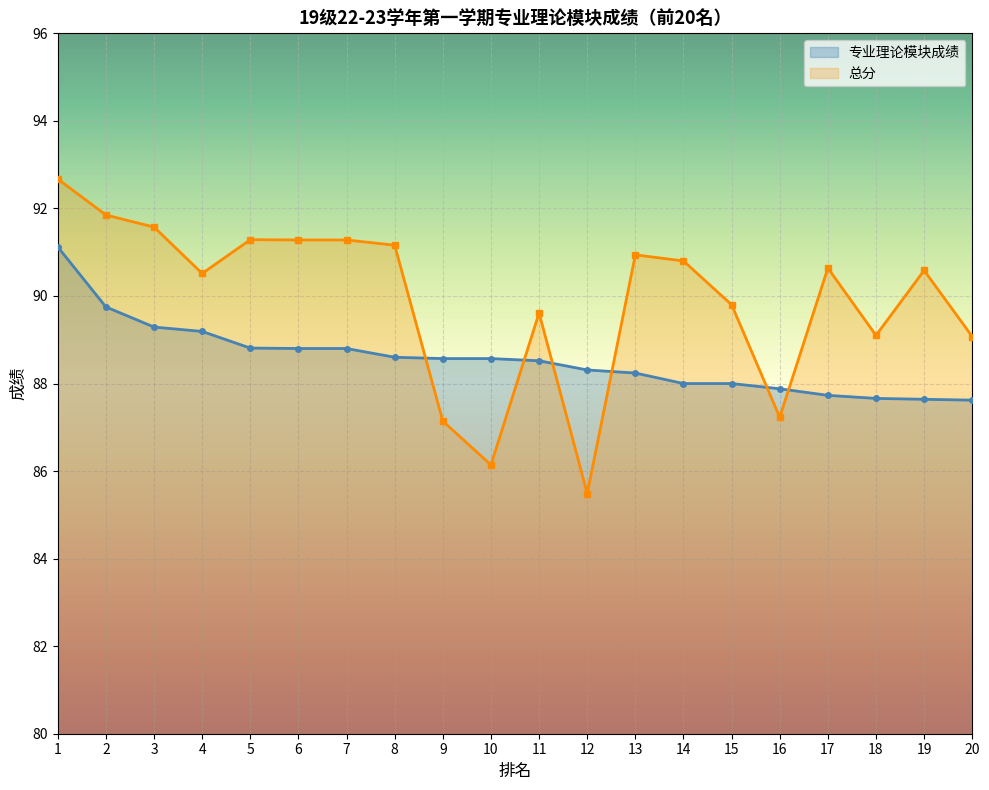

True or false: 专业理论模块成绩 and 总分 intersect in this chart.

True